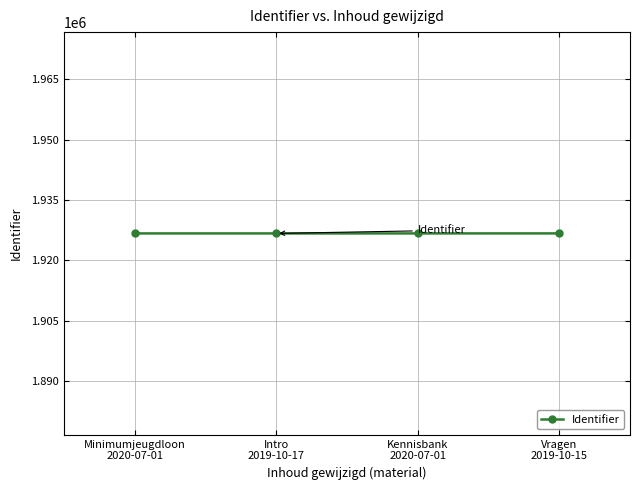

What is the greatest value displayed?

1926686